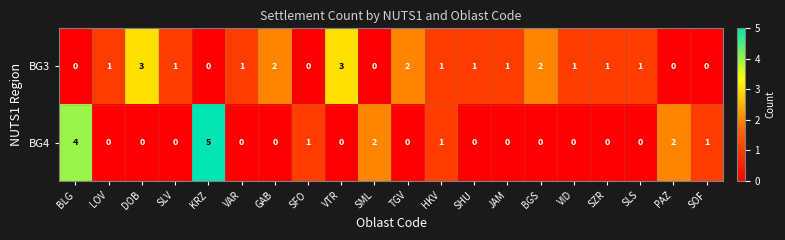

Which series has the largest total across all categories?

BG3